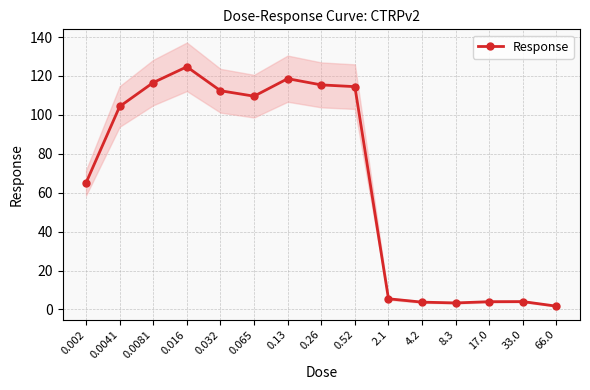

What is the approximate value at 0.0041?

104.3